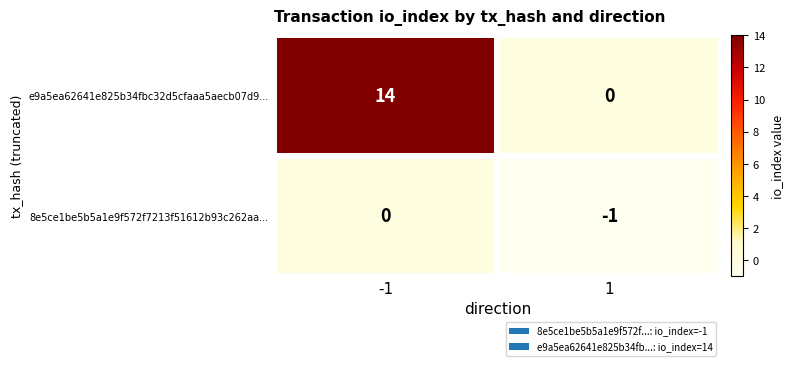

Is it true that e9a5ea62641e825b34fbc32d5cfaaa5aecb07d9... equals 24 at -1?

False